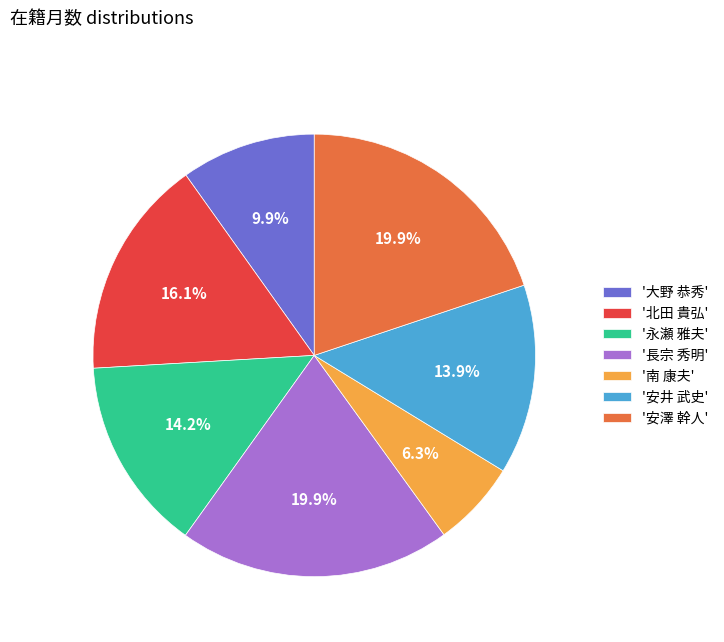

Count the number of slices in the pie.

7